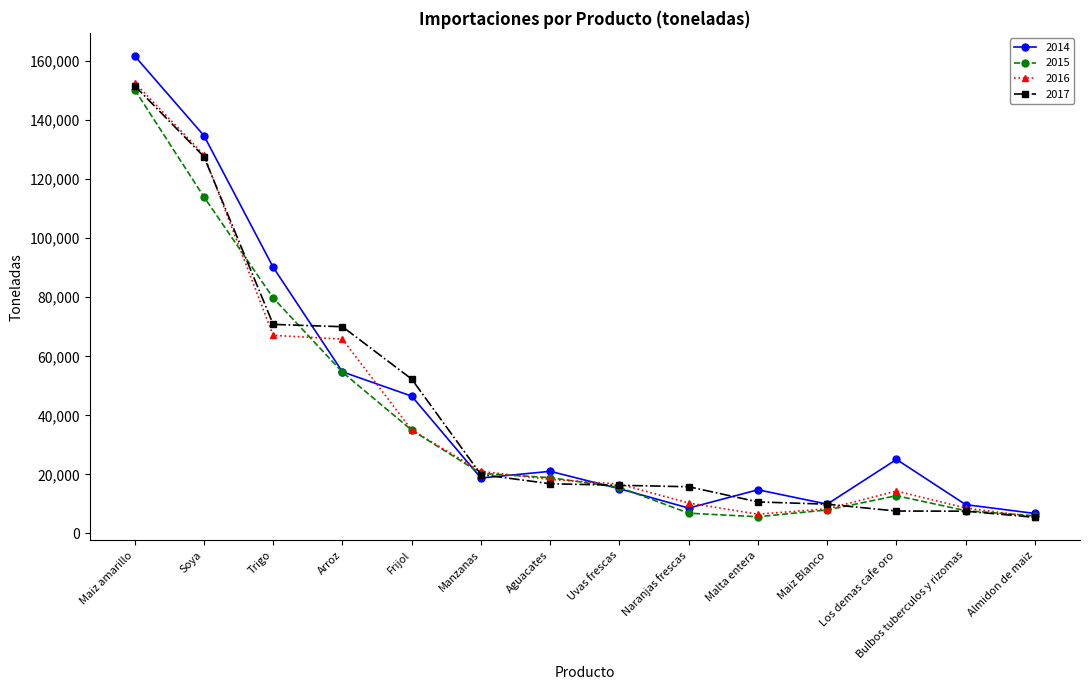

What is the total value across all series at Uvas frescas?

63827